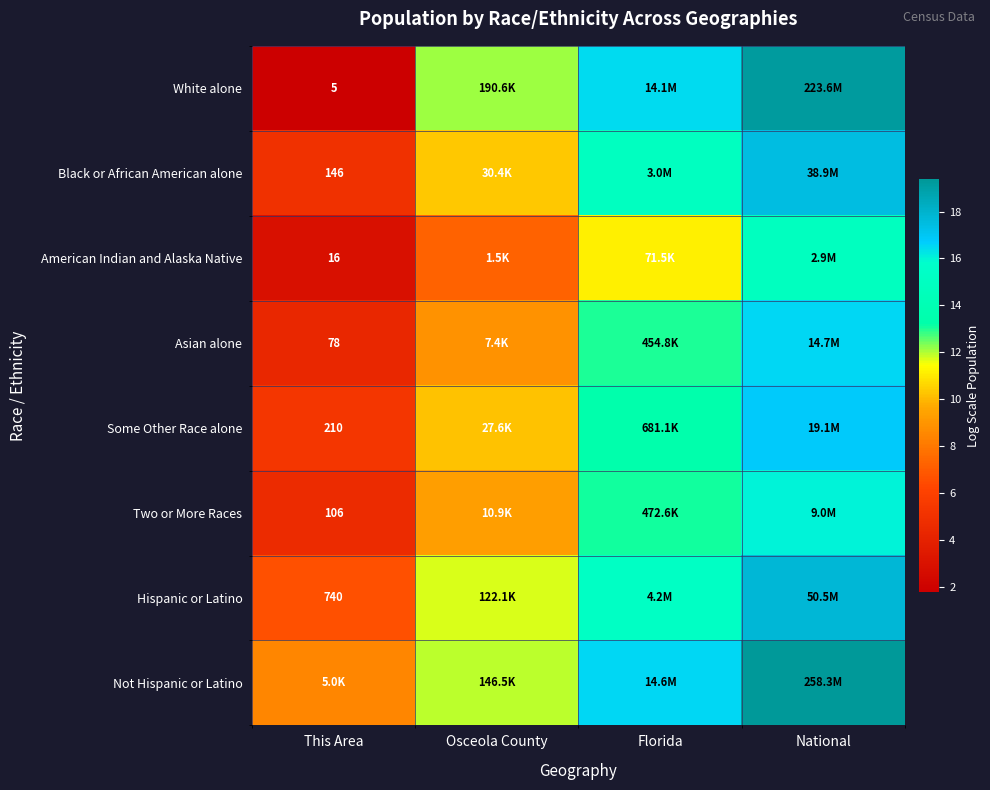

Rank the series by their maximum value, from lowest to highest.

American Indian and Alaska Native, Two or More Races, Asian alone, Some Other Race alone, Black or African American alone, Hispanic or Latino, White alone, Not Hispanic or Latino